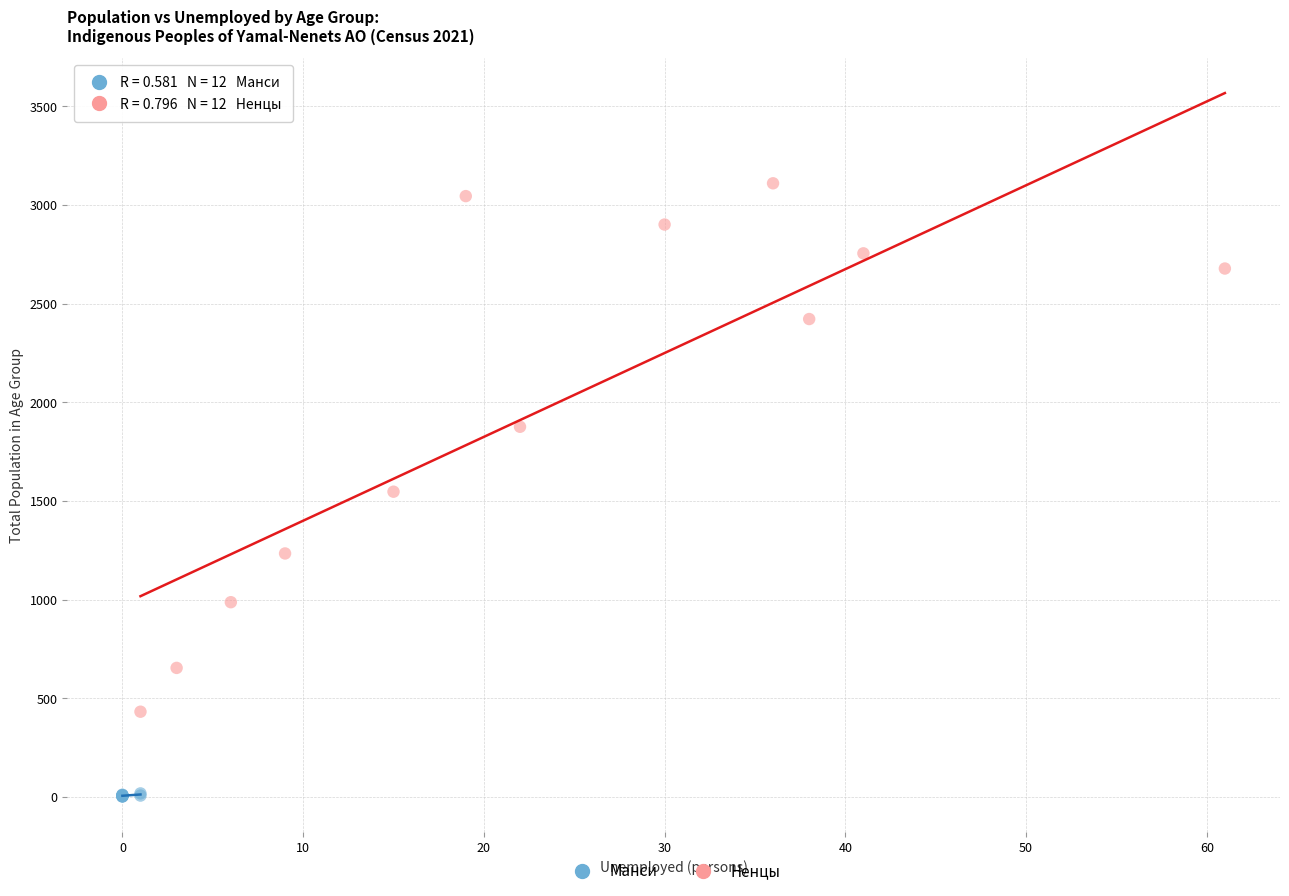

Which series has the widest spread of Y values?

Ненцы